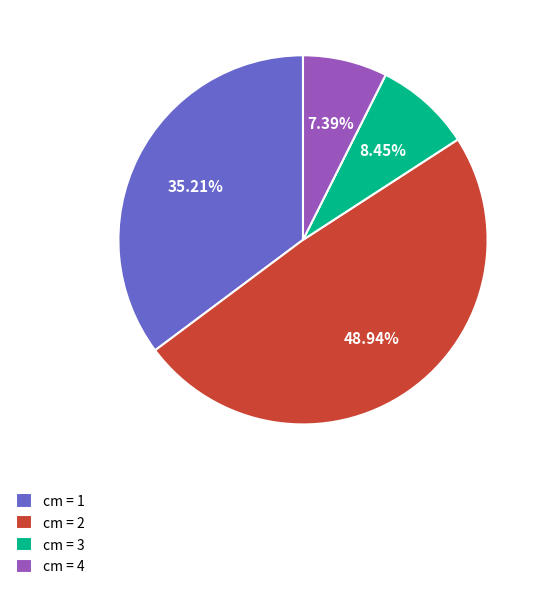

Rank the categories by value from lowest to highest.

cm = 4, cm = 3, cm = 1, cm = 2